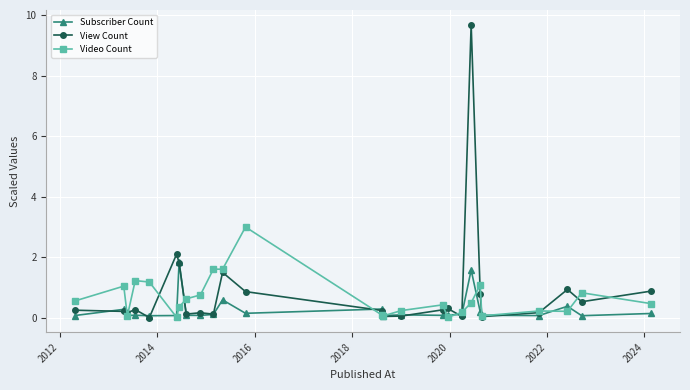

What is the value of the View Count point at the 1st from the left?

0.3